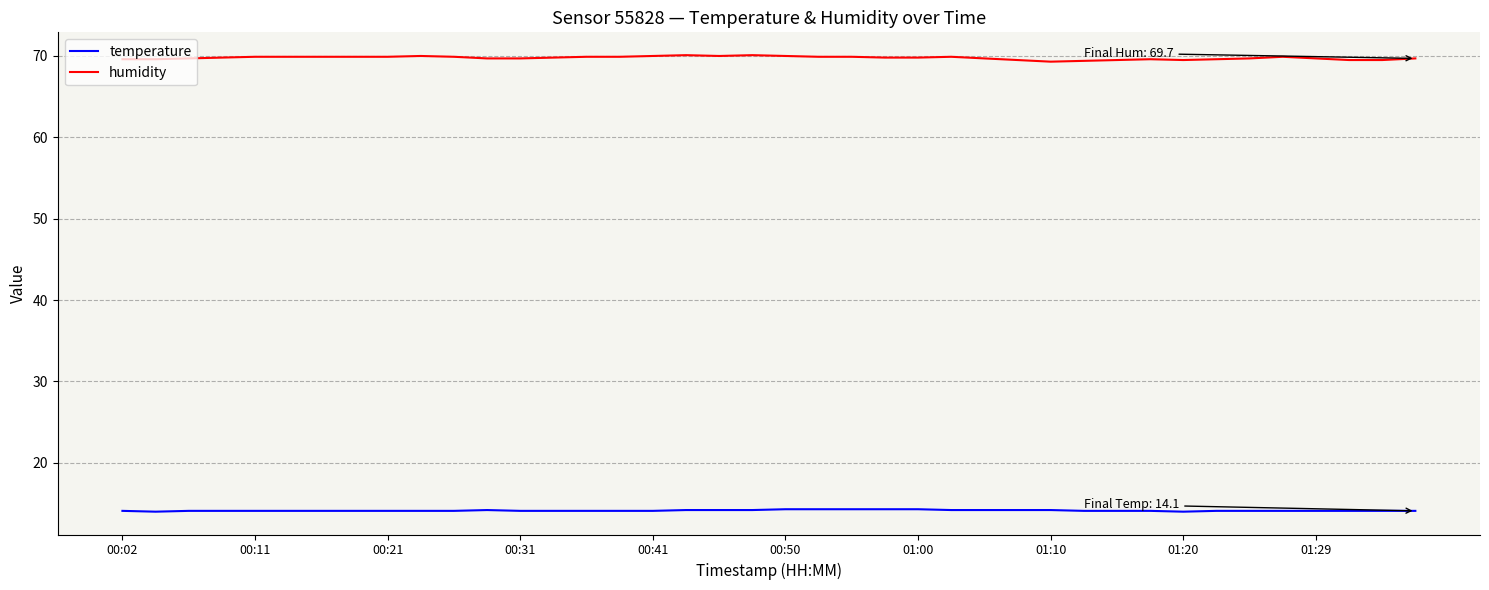

What is the sum of all temperature values?

565.6